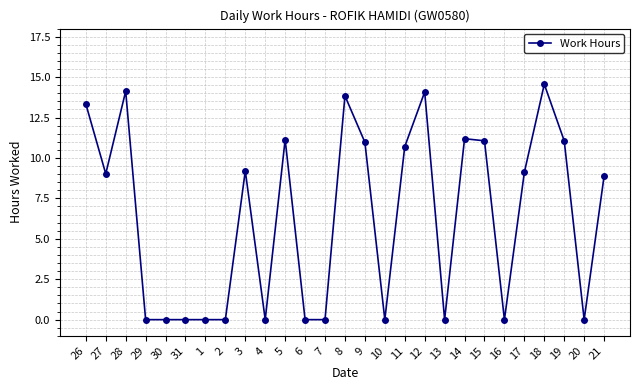

What position from the left is 18?

24